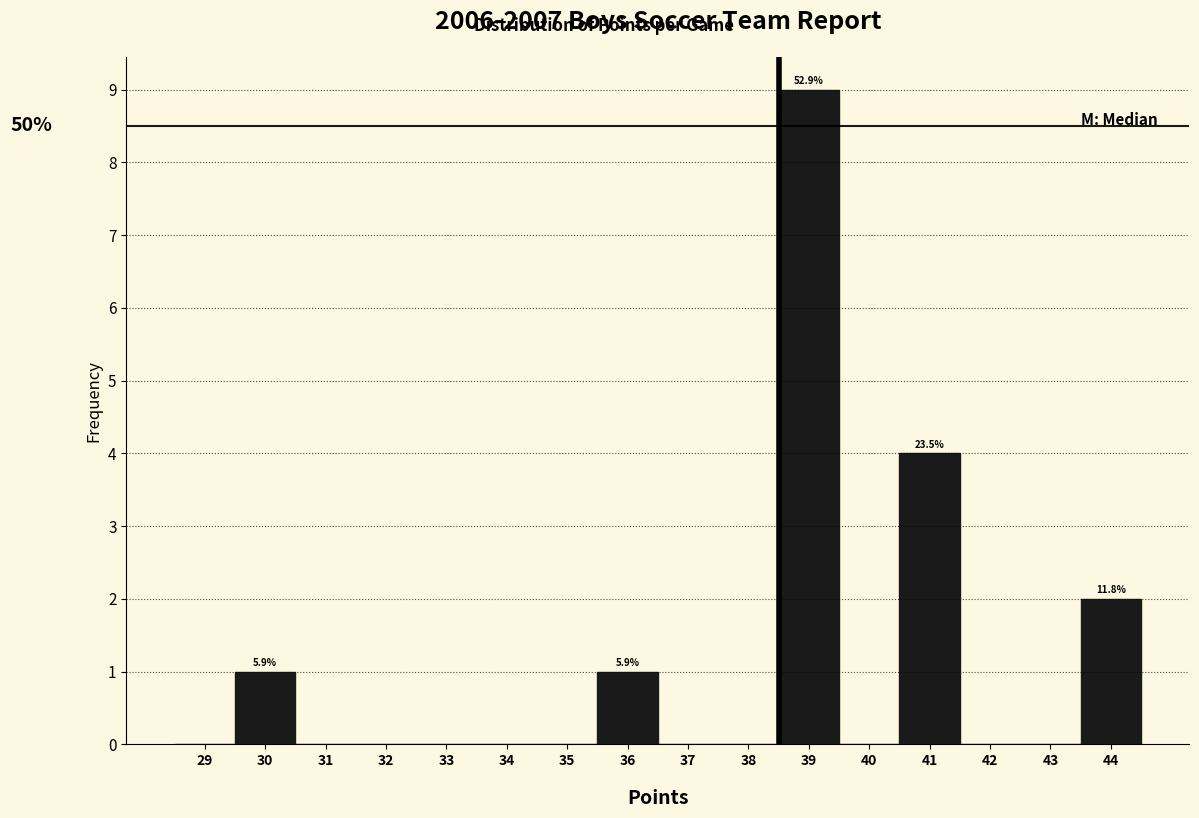

Over which range of the x-axis is the bar tallest?

38.5 to 39.5